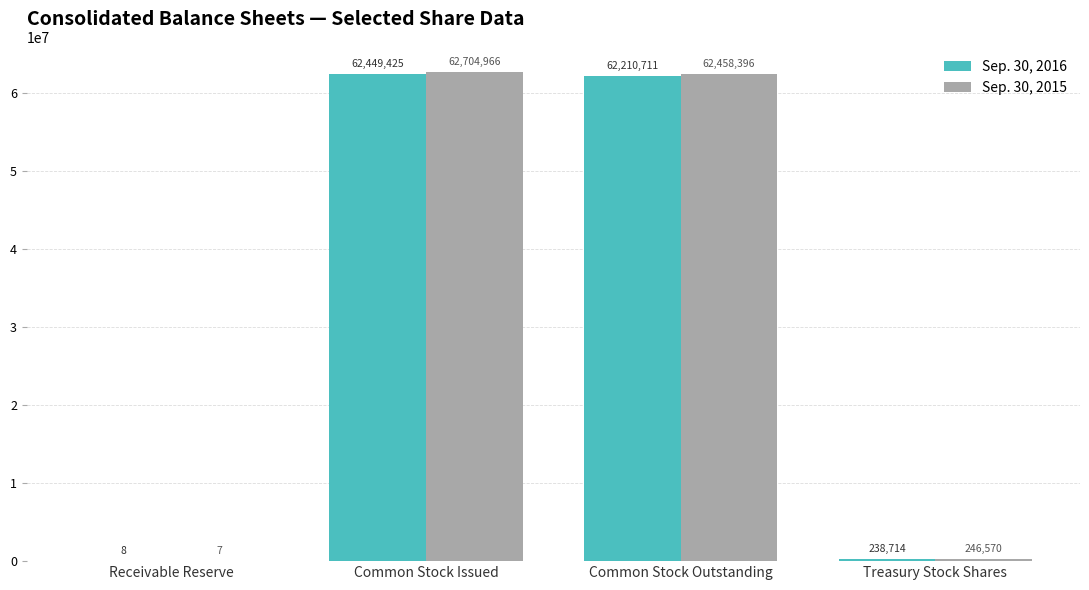

Which category has the highest value across all series?

Common Stock Issued